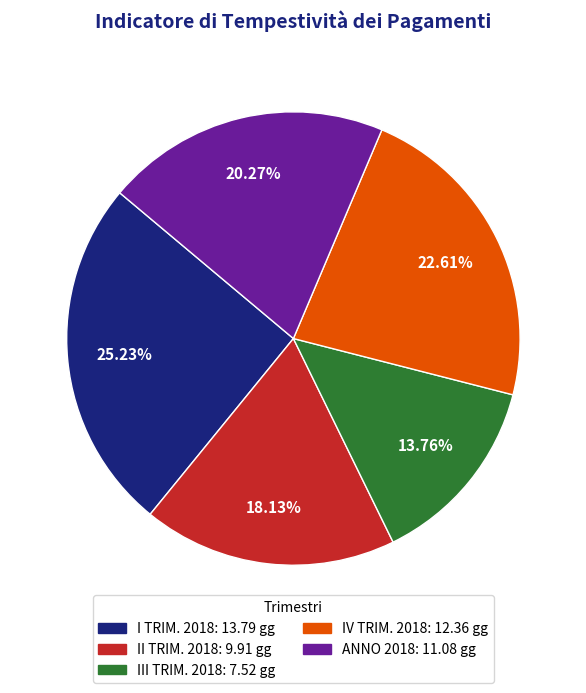

Which slice is the smallest?

III TRIM. 2018